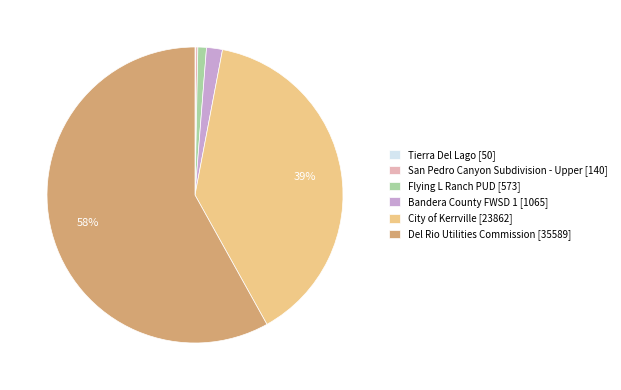

Does Del Rio Utilities Commission account for over 50% of the chart?

Yes